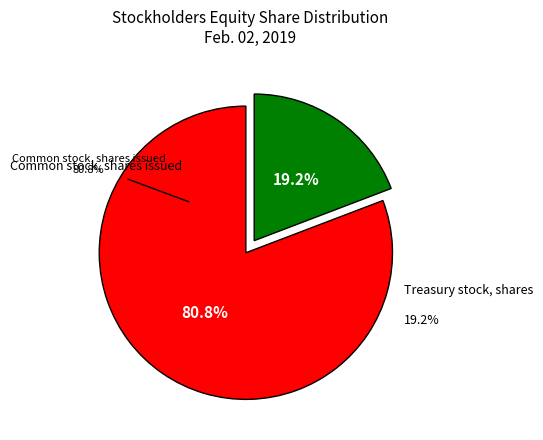

What is the largest slice in the pie chart?

Common stock, shares issued